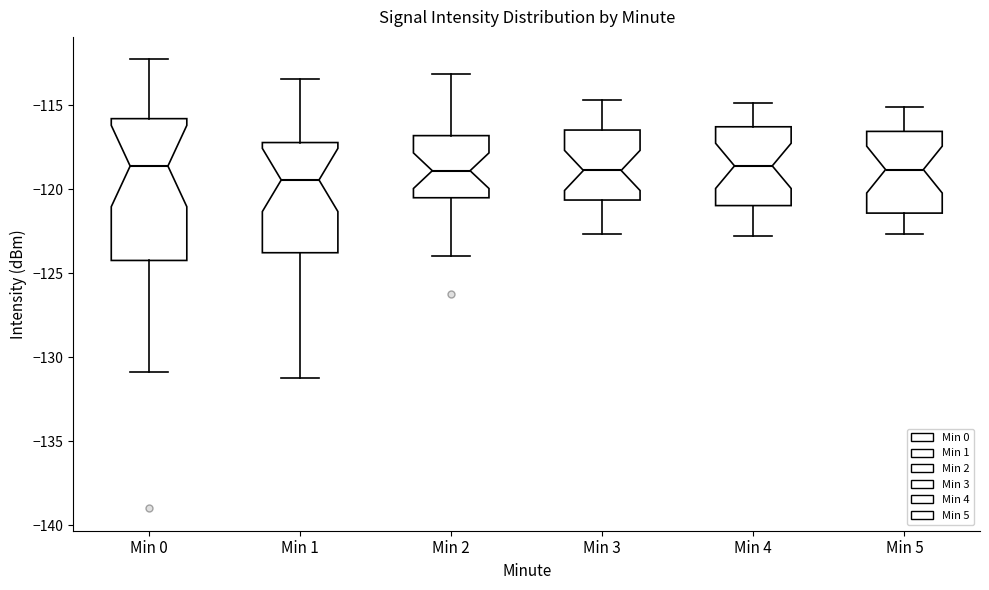

Which box's median line is the lowest?

Min 1